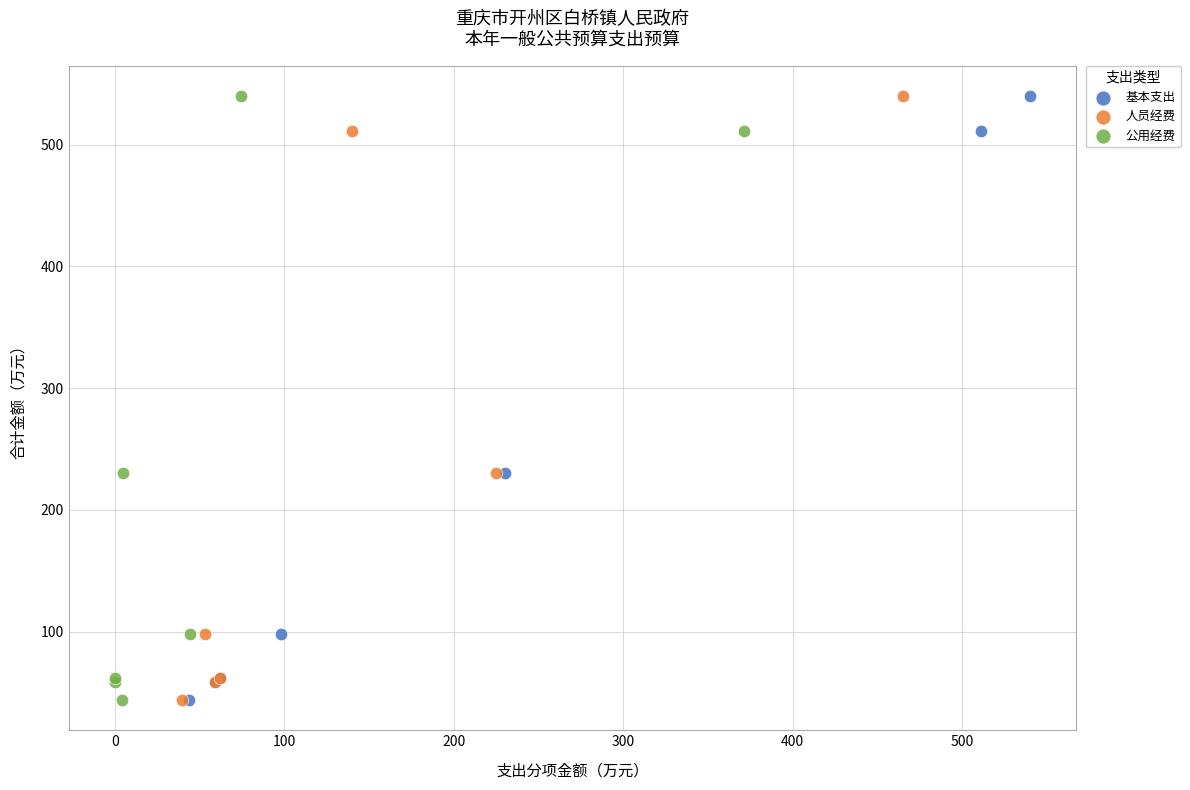

What are all the series names shown in the legend?

基本支出, 人员经费, 公用经费